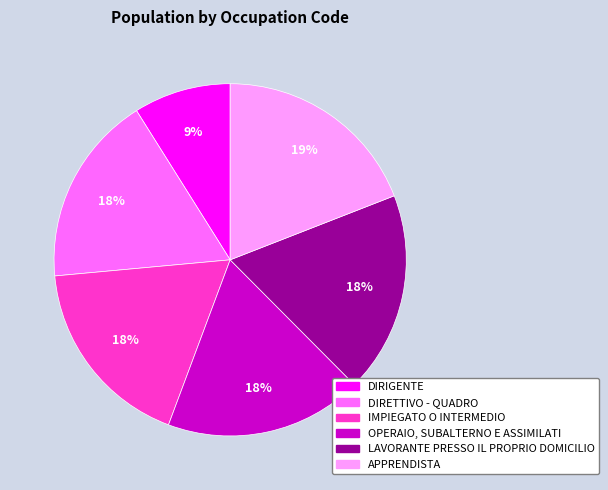

To the nearest percent, what portion does DIRIGENTE represent?

9%